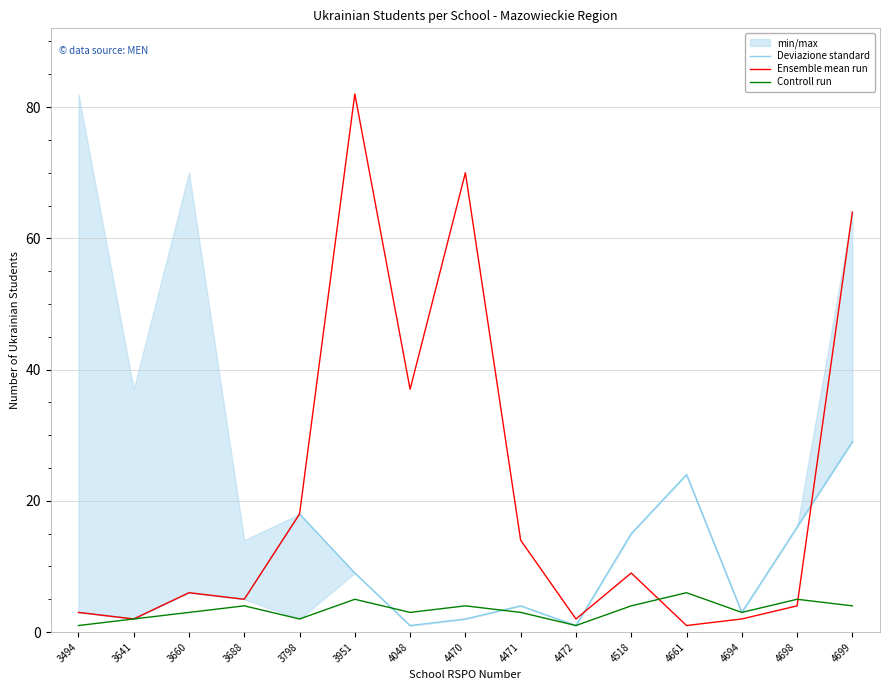

After their last crossing, which series has the higher values: Controll run or Deviazione standard?

Deviazione standard